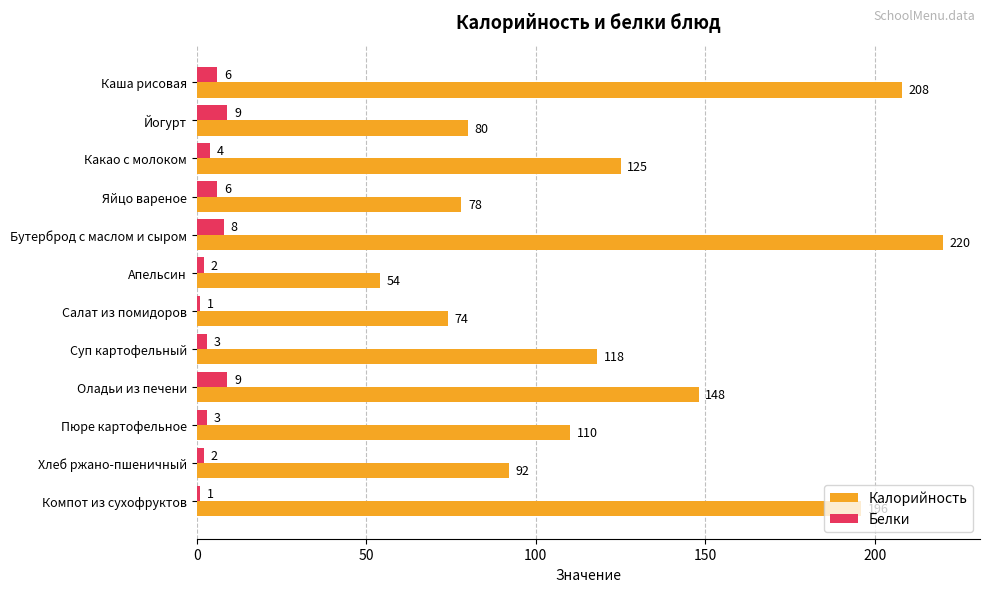

At which label is Калорийность closest to 137?

Оладьи из печени